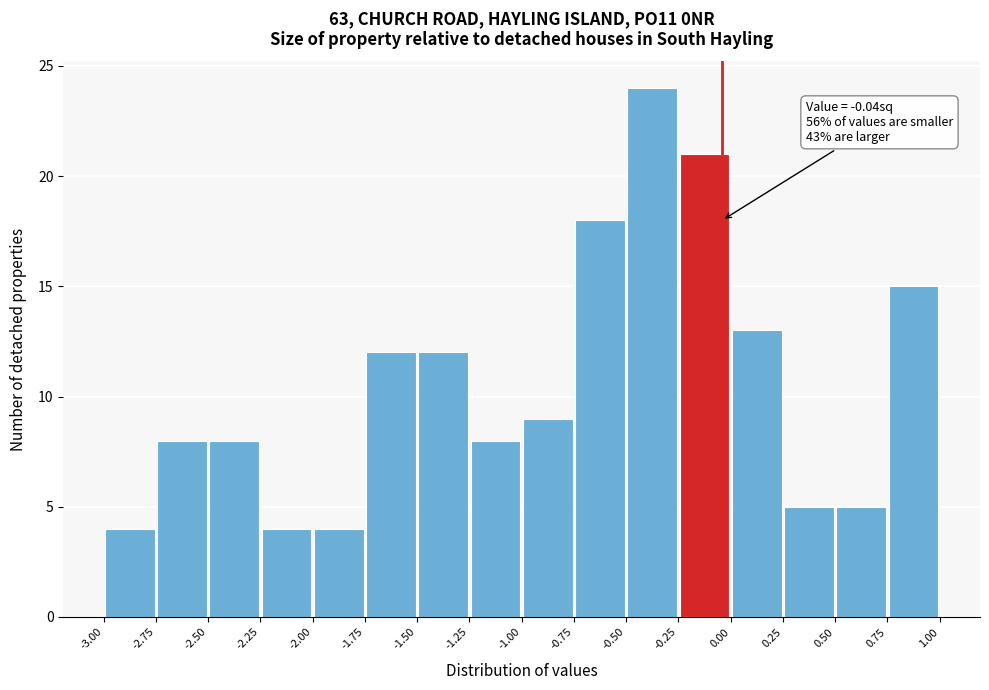

Over which range of the x-axis is the bar tallest?

-0.50 to -0.25